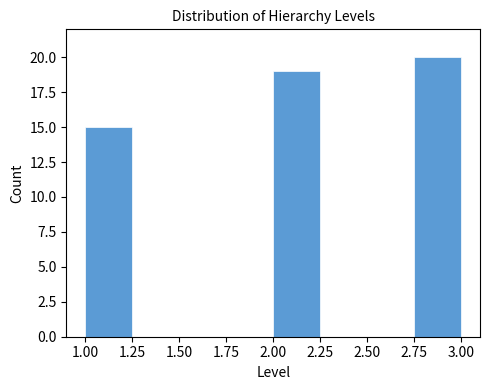

Over which range of the x-axis is the bar tallest?

2.75 to 3.00